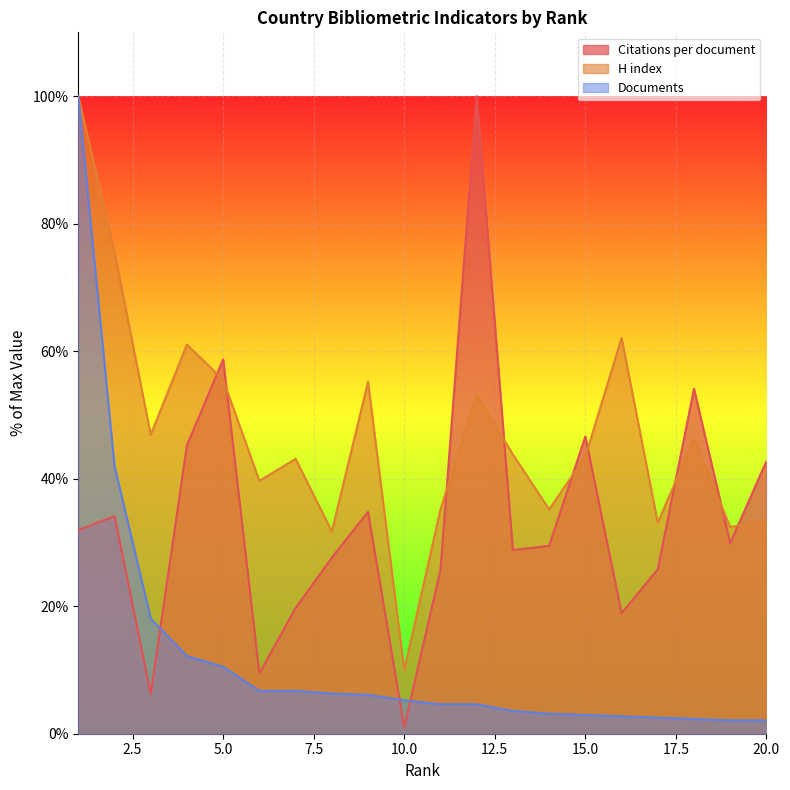

What is the minimum value for H index?

10.0